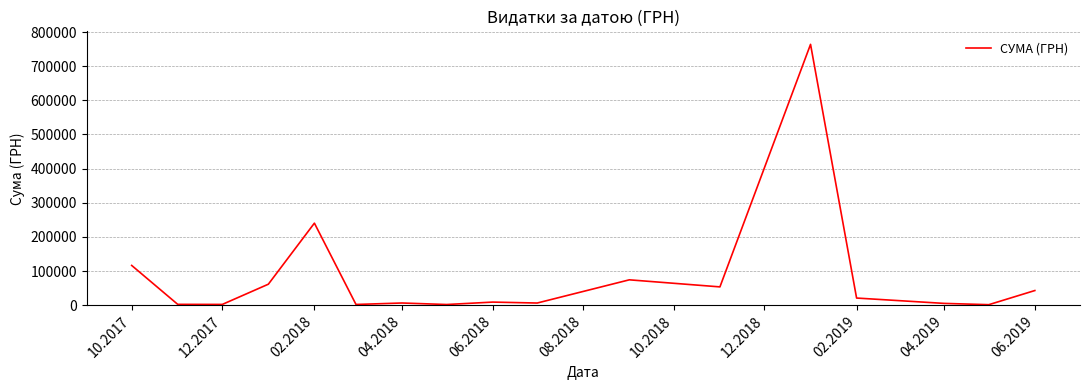

What is the difference between the maximum and minimum values?

762454.7